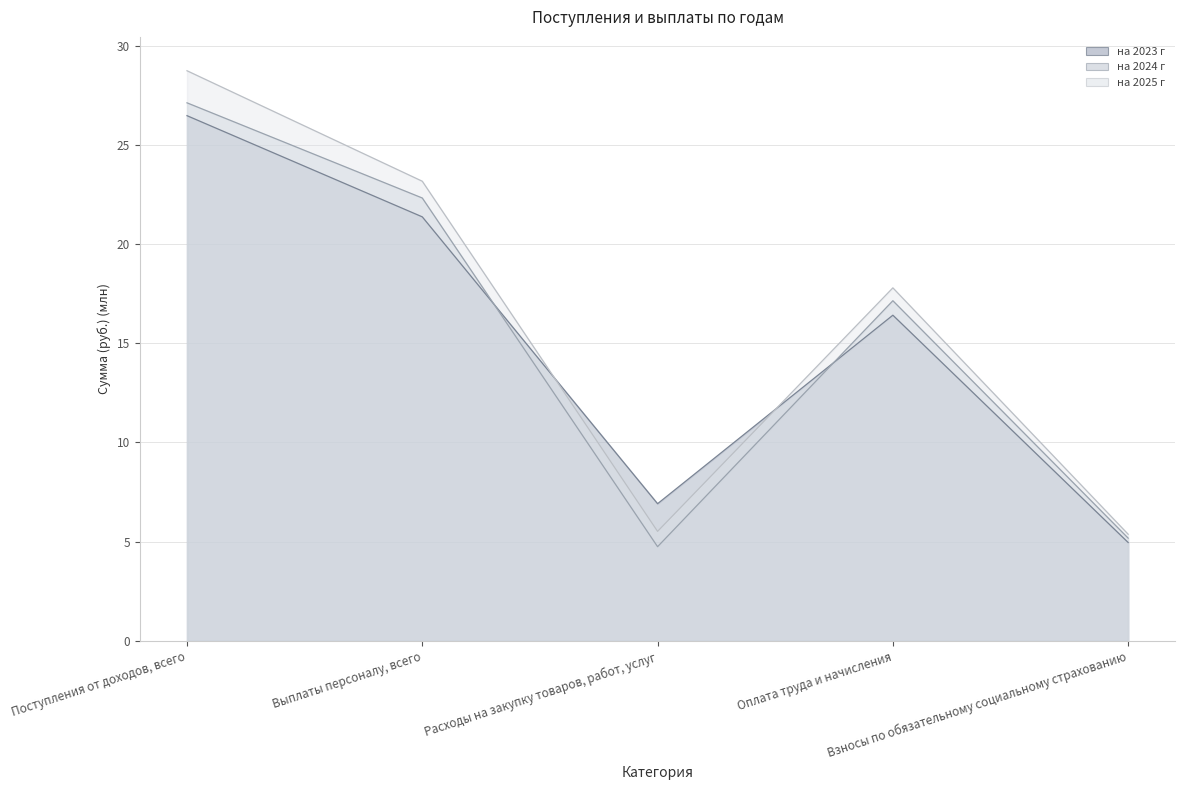

What is the difference between the second highest and second lowest values in the на 2024 г series?

17.1